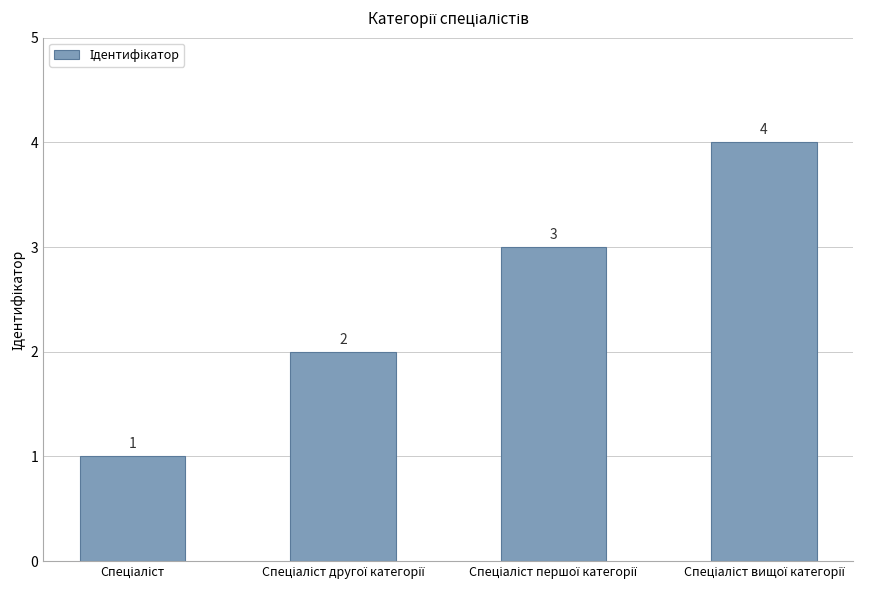

What is the value of the 1st bar from the left?

1